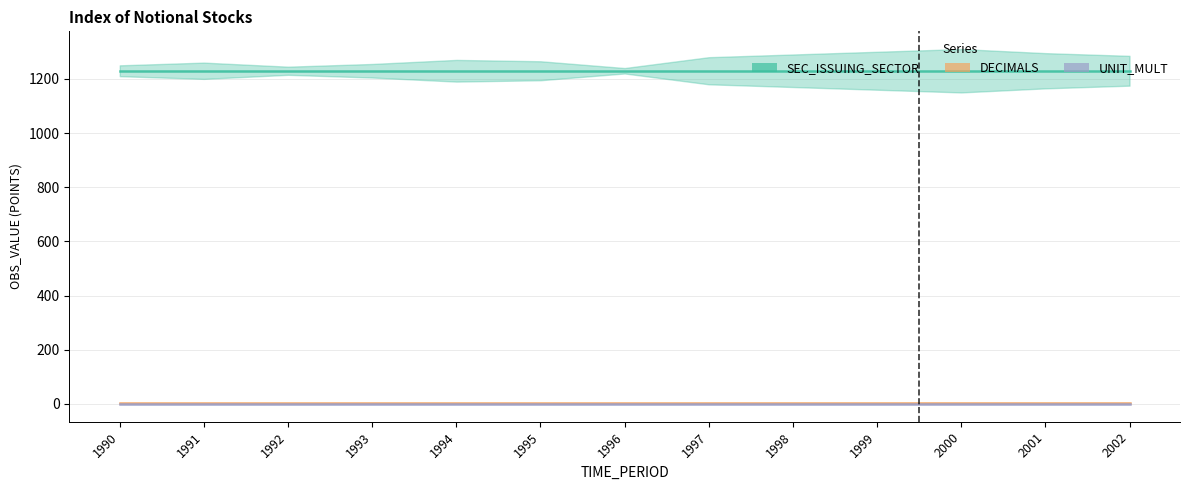

Between 1997 and 2000, which series saw the biggest shift?

SEC_ISSUING_SECTOR